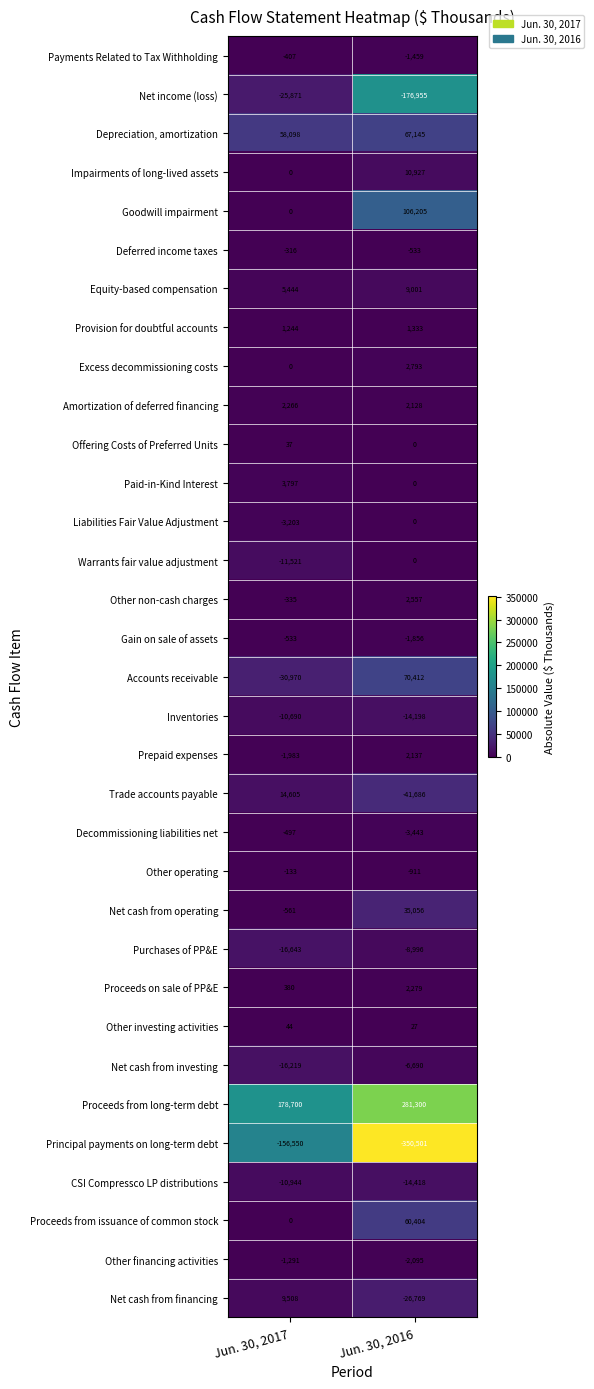

Which series has the largest total across all categories?

Proceeds from long-term debt